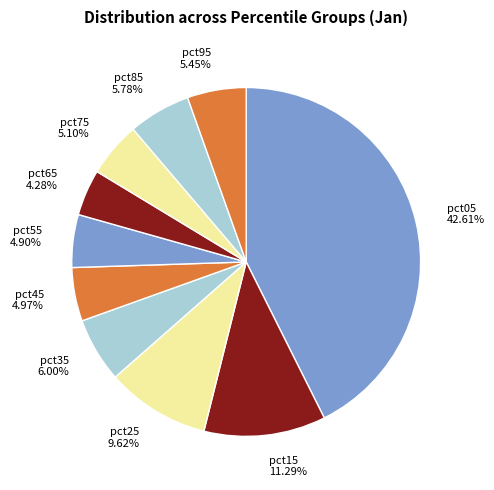

Combined, do pct75 5.10% and pct45 4.97% account for over 50%?

No